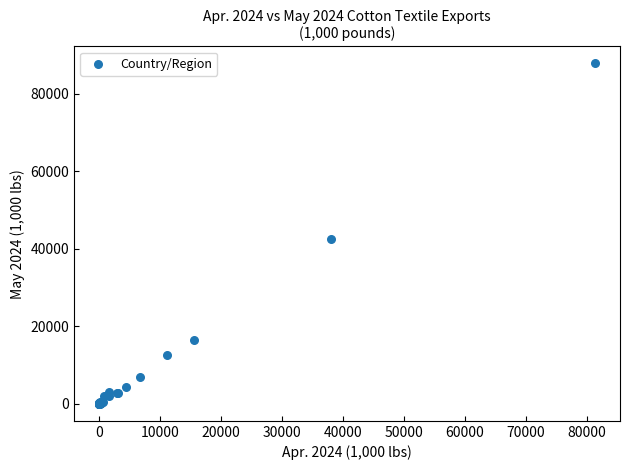

What Y value in the scatter plot is closest to 43902?

42547.4